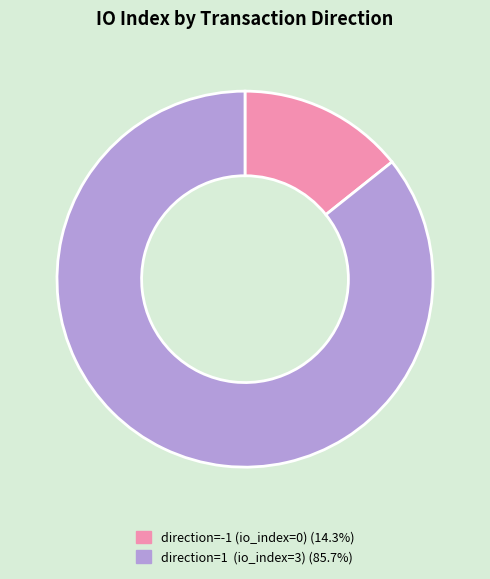

Which slice represents more than half of the pie?

direction=1 (io_index=3)